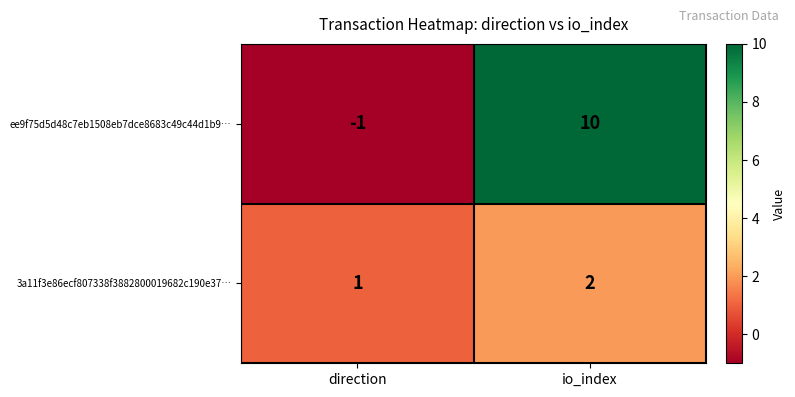

At which label is 3a11f3e86ecf807338f3882800019682c190e37… closest to 1?

direction